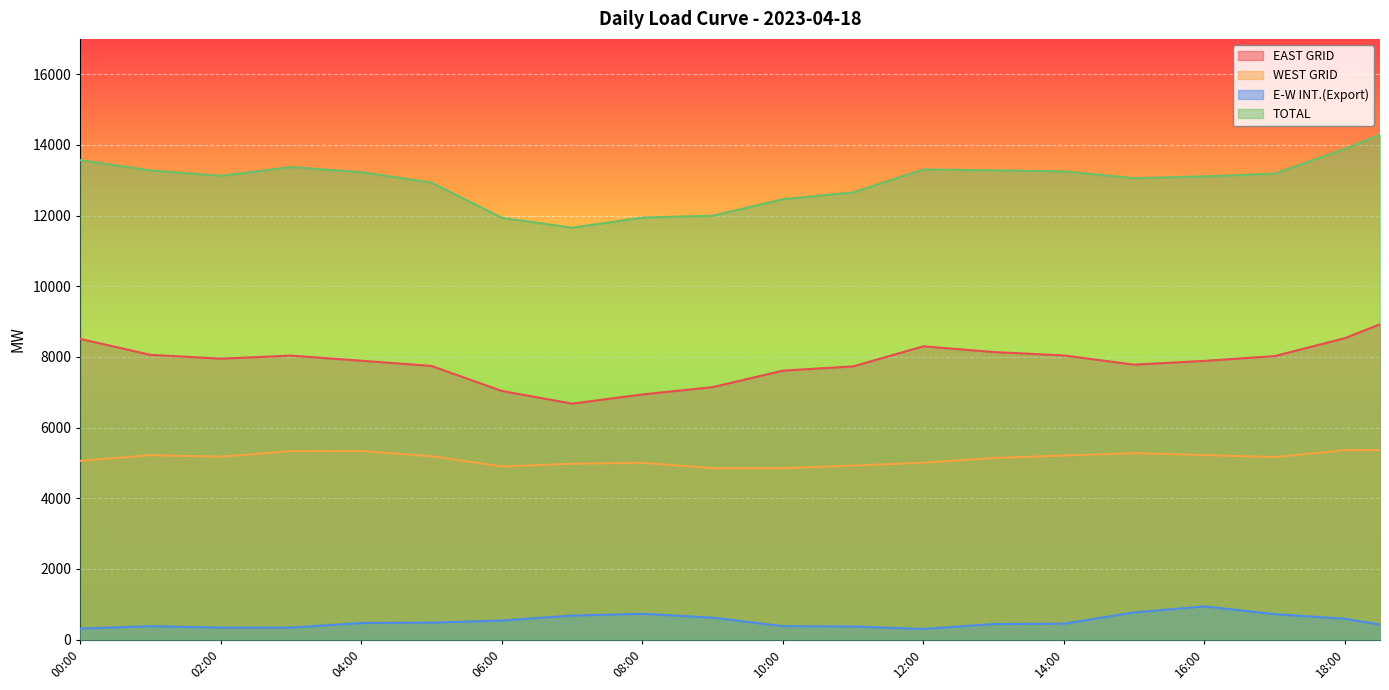

What is the label of the 2nd point from the right?

18:00